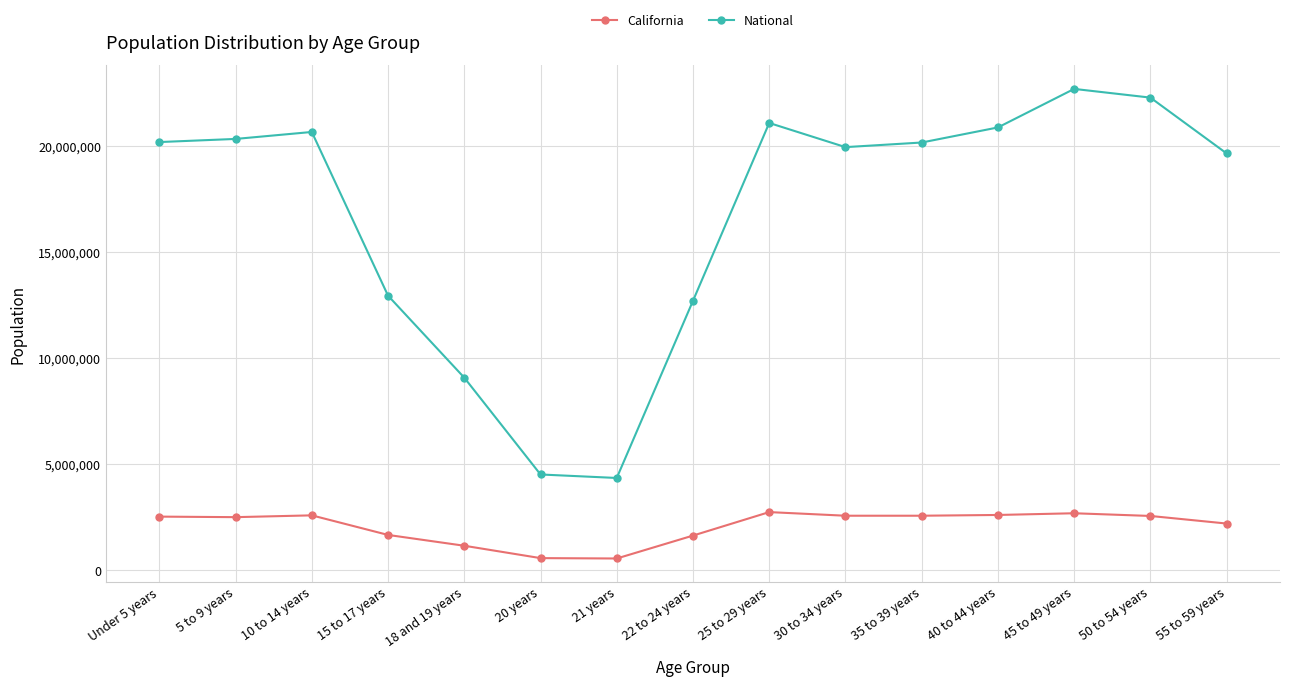

What is the smallest value displayed?

555775